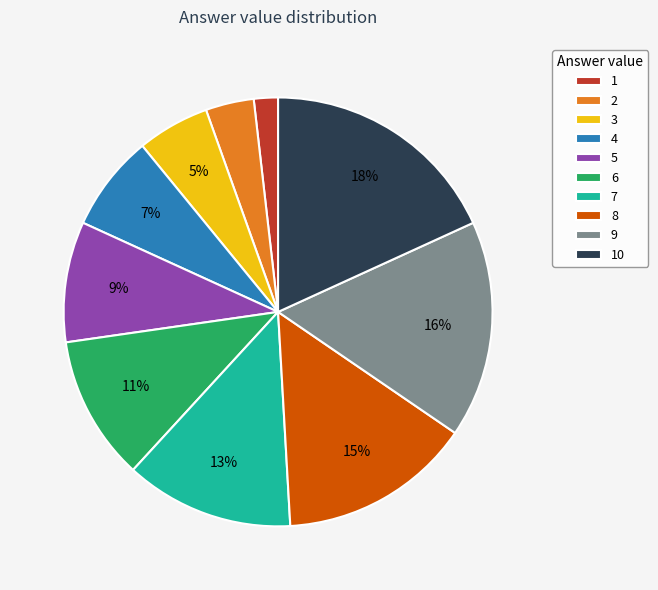

To the nearest percent, what is the combined percentage of 6 and 5?

20%